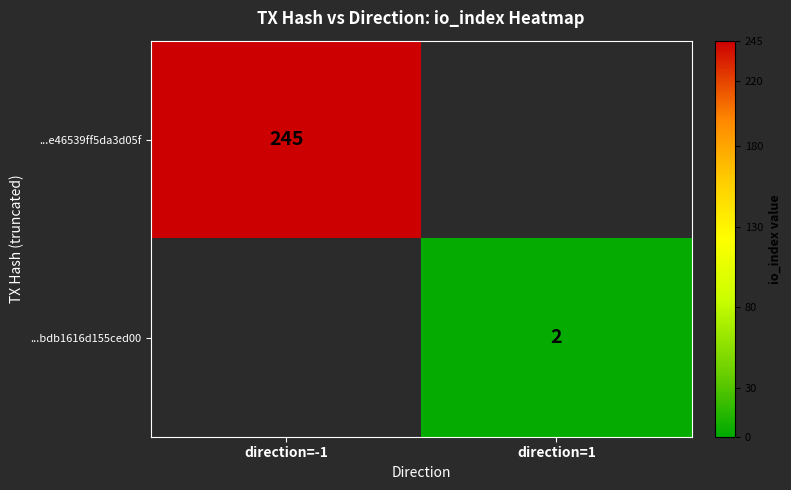

Is it true that ...bdb1616d155ced00 equals 3 at direction=1?

False